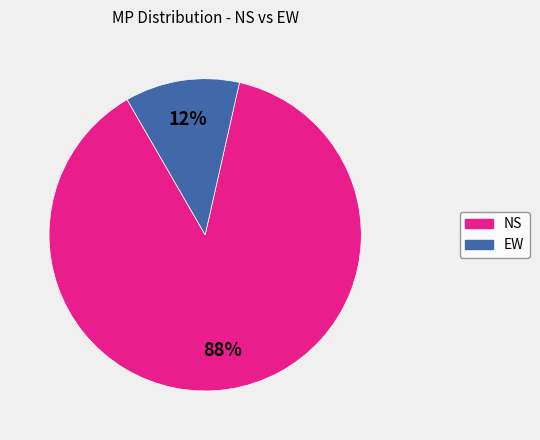

What percentage is the EW slice, to the nearest percent?

12%